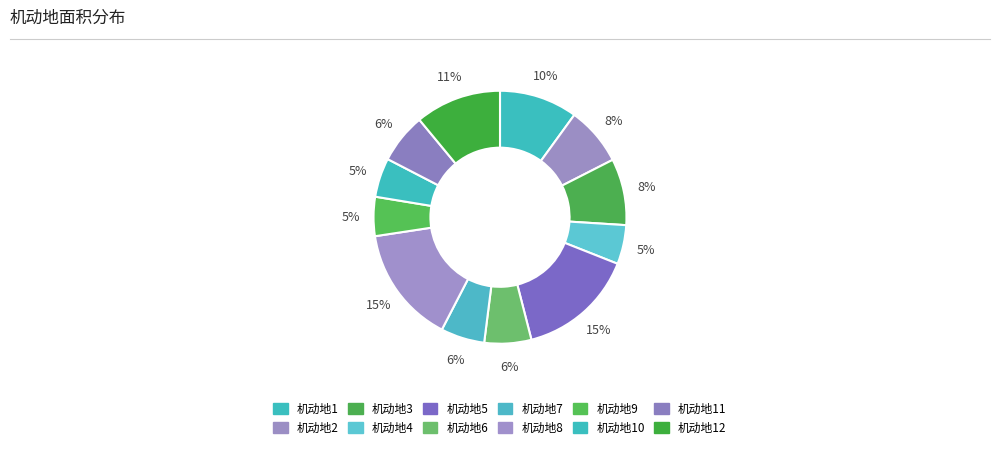

What percentage do 机动地12 and 机动地9 together represent?

16.0%